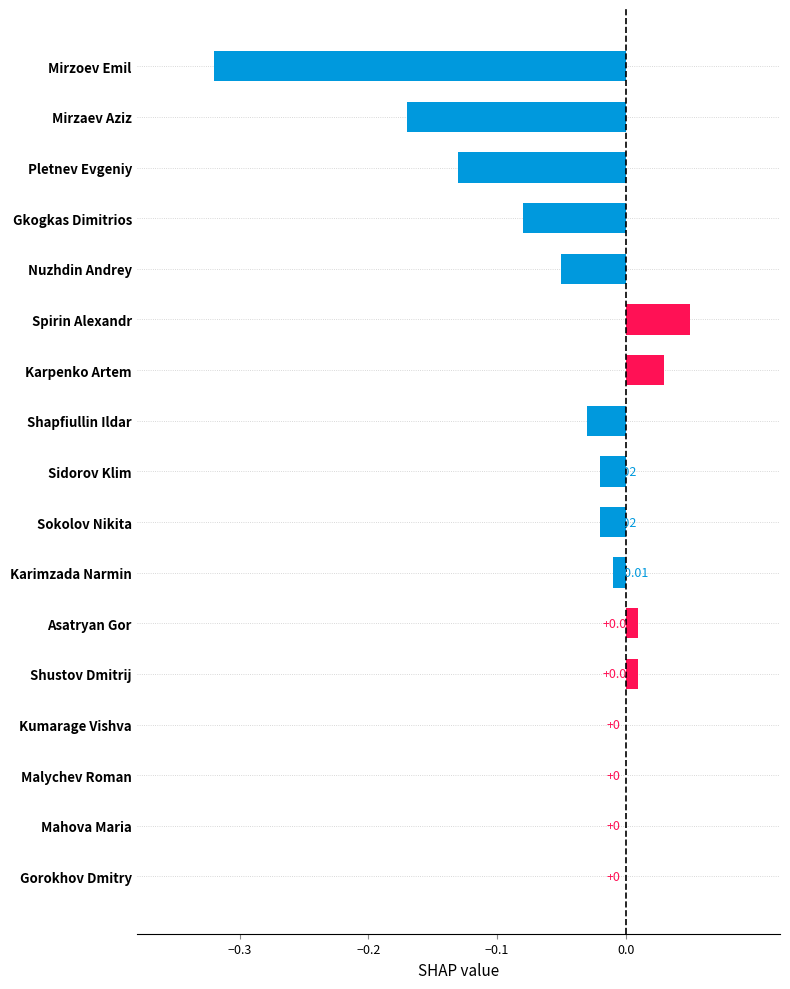

What is the sum of all values?

-0.7